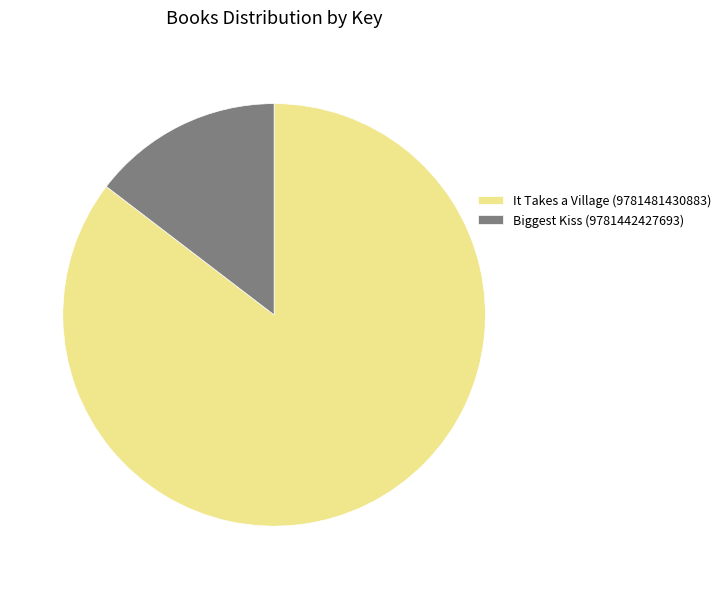

Count the number of slices in the pie.

2